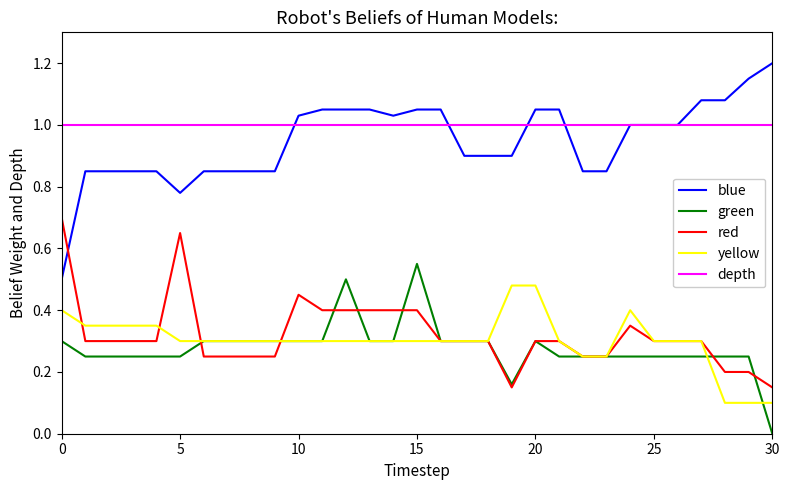

What is the greatest value displayed?

1.2